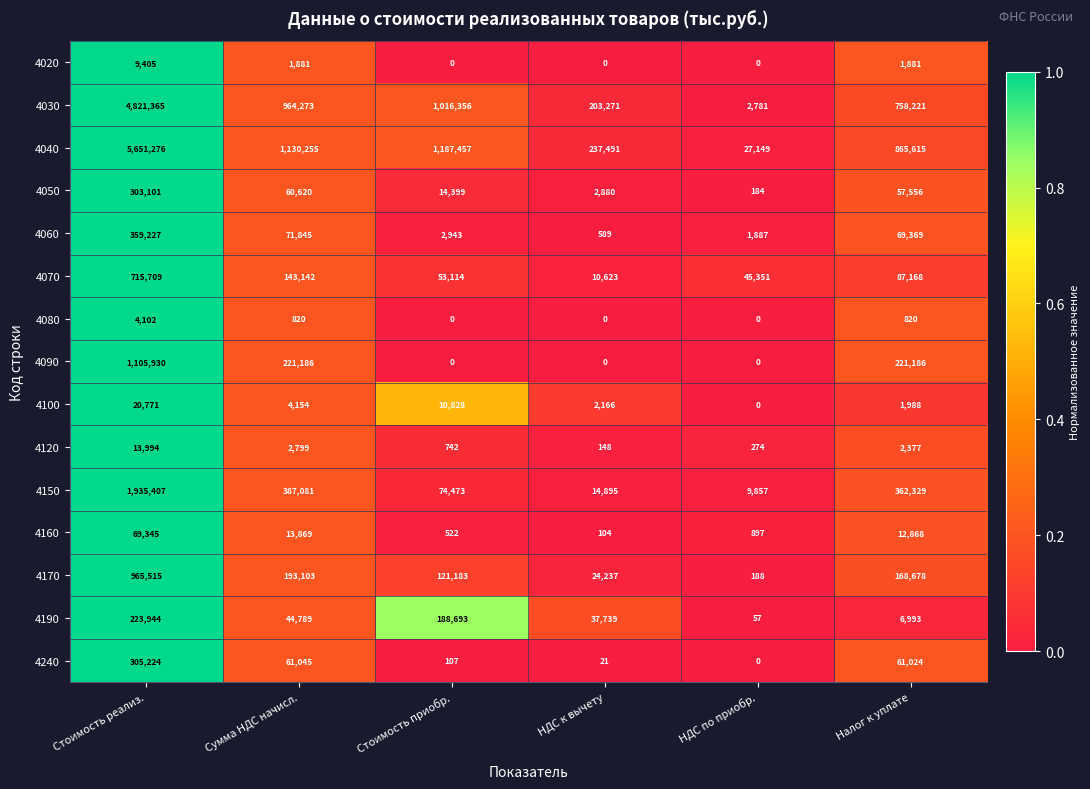

What is the sum of the 4030 values at Стоимость приобр. and Стоимость реализ.?

5837721